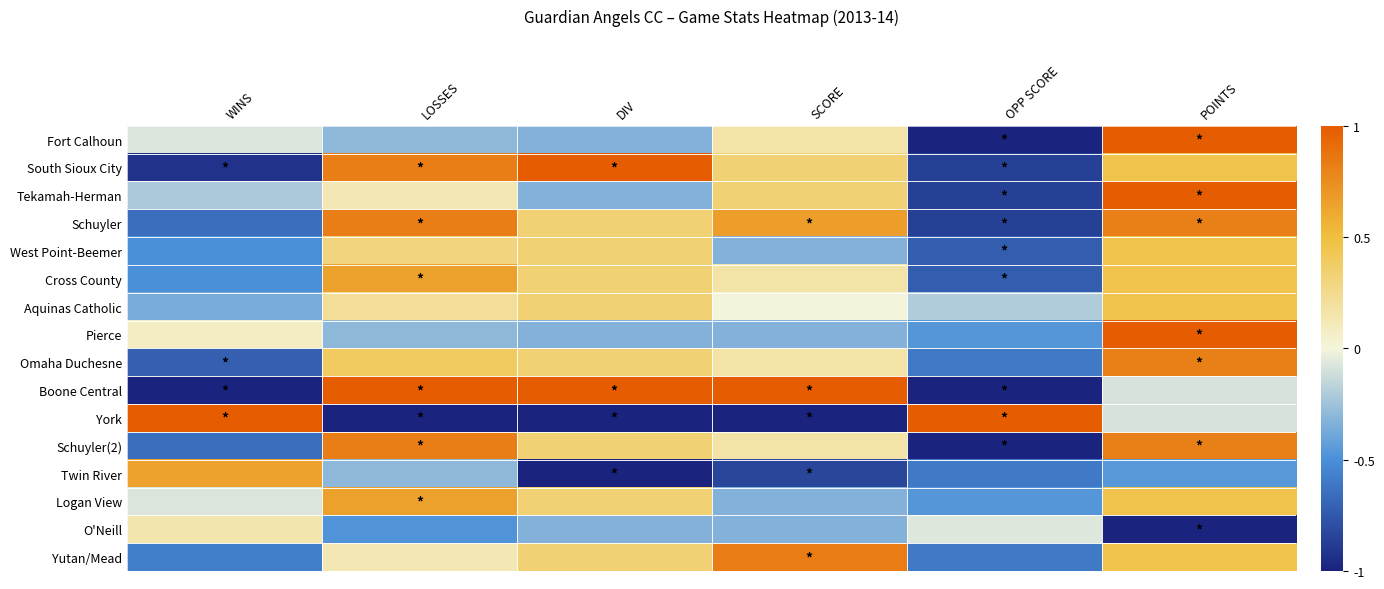

Reading left to right, transcribe all the data shown in this chart.

Fort Calhoun: WINS=-0.1	LOSSES=-0.3	DIV=-0.3	SCORE=0.2	OPP SCORE=-1.0	POINTS=1.0
South Sioux City: WINS=-0.9	LOSSES=0.8	DIV=1.0	SCORE=0.3	OPP SCORE=-0.9	POINTS=0.5
Tekamah-Herman: WINS=-0.2	LOSSES=0.1	DIV=-0.3	SCORE=0.3	OPP SCORE=-0.9	POINTS=1.0
Schuyler: WINS=-0.6	LOSSES=0.8	DIV=0.3	SCORE=0.7	OPP SCORE=-0.9	POINTS=0.8
West Point-Beemer: WINS=-0.5	LOSSES=0.3	DIV=0.3	SCORE=-0.3	OPP SCORE=-0.7	POINTS=0.5
Cross County: WINS=-0.5	LOSSES=0.7	DIV=0.3	SCORE=0.2	OPP SCORE=-0.7	POINTS=0.5
Aquinas Catholic: WINS=-0.4	LOSSES=0.2	DIV=0.3	SCORE=0.0	OPP SCORE=-0.2	POINTS=0.5
Pierce: WINS=0.1	LOSSES=-0.3	DIV=-0.3	SCORE=-0.3	OPP SCORE=-0.5	POINTS=1.0
Omaha Duchesne: WINS=-0.7	LOSSES=0.4	DIV=0.3	SCORE=0.2	OPP SCORE=-0.6	POINTS=0.8
Boone Central: WINS=-1.0	LOSSES=1.0	DIV=1.0	SCORE=1.0	OPP SCORE=-1.0	POINTS=-0.1
York: WINS=1.0	LOSSES=-1.0	DIV=-1.0	SCORE=-1.0	OPP SCORE=1.0	POINTS=-0.1
Schuyler(2): WINS=-0.6	LOSSES=0.8	DIV=0.3	SCORE=0.2	OPP SCORE=-1.0	POINTS=0.8
Twin River: WINS=0.6	LOSSES=-0.3	DIV=-1.0	SCORE=-0.8	OPP SCORE=-0.6	POINTS=-0.5
Logan View: WINS=-0.1	LOSSES=0.7	DIV=0.3	SCORE=-0.3	OPP SCORE=-0.5	POINTS=0.5
O'Neill: WINS=0.1	LOSSES=-0.5	DIV=-0.3	SCORE=-0.3	OPP SCORE=-0.1	POINTS=-1.0
Yutan/Mead: WINS=-0.6	LOSSES=0.1	DIV=0.3	SCORE=0.8	OPP SCORE=-0.6	POINTS=0.5